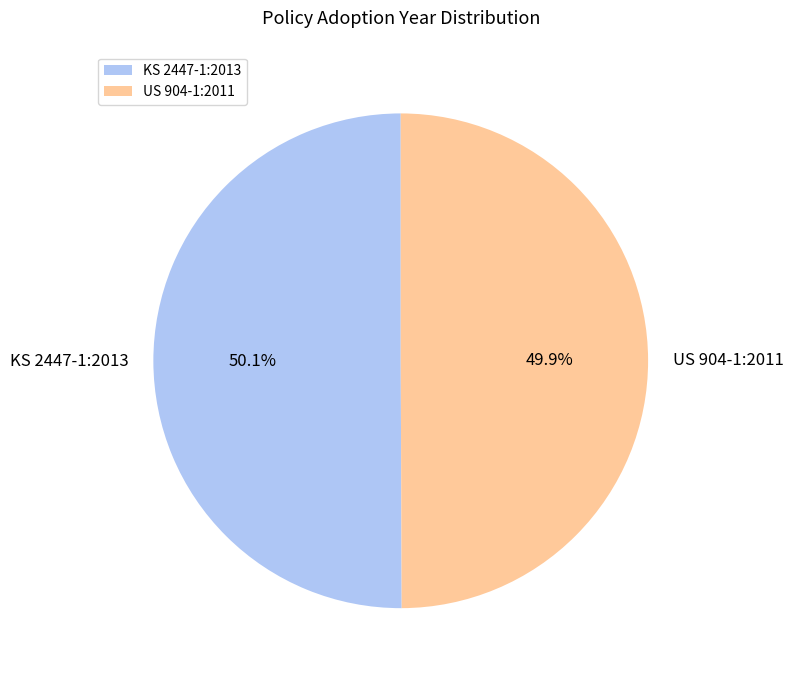

What percentage is the KS 2447-1:2013 slice, to the nearest percent?

50%